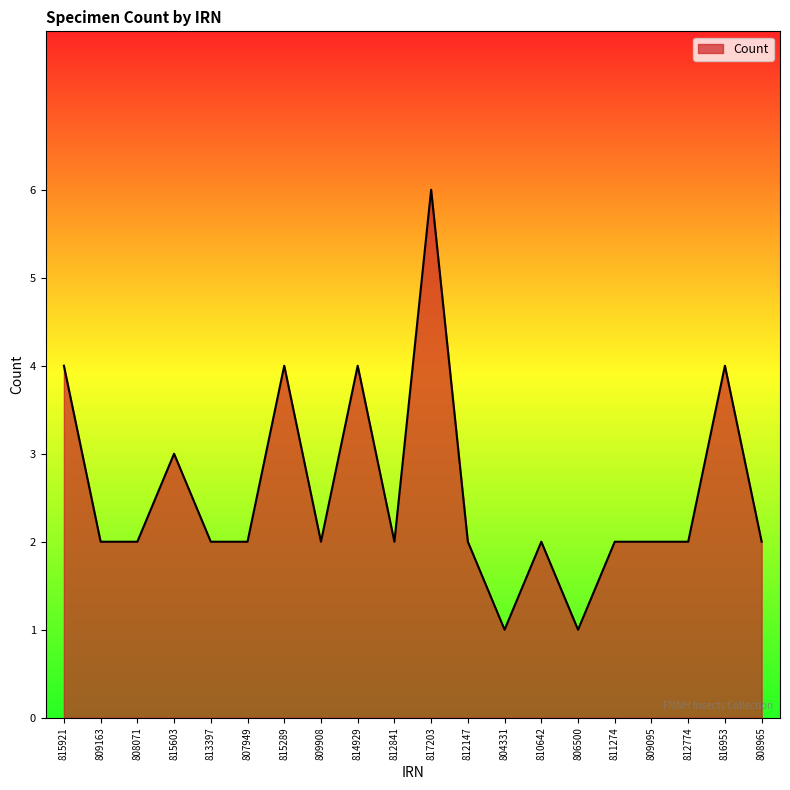

Which label corresponds to the largest value in the chart?

817203